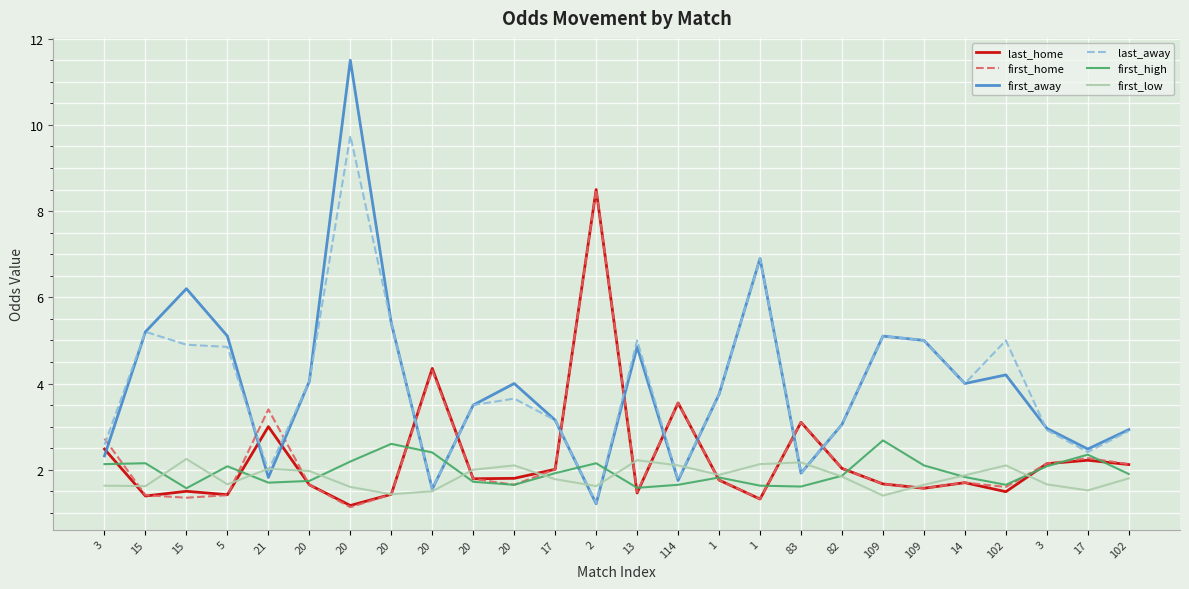

Where is the first local minimum for last_home?

15